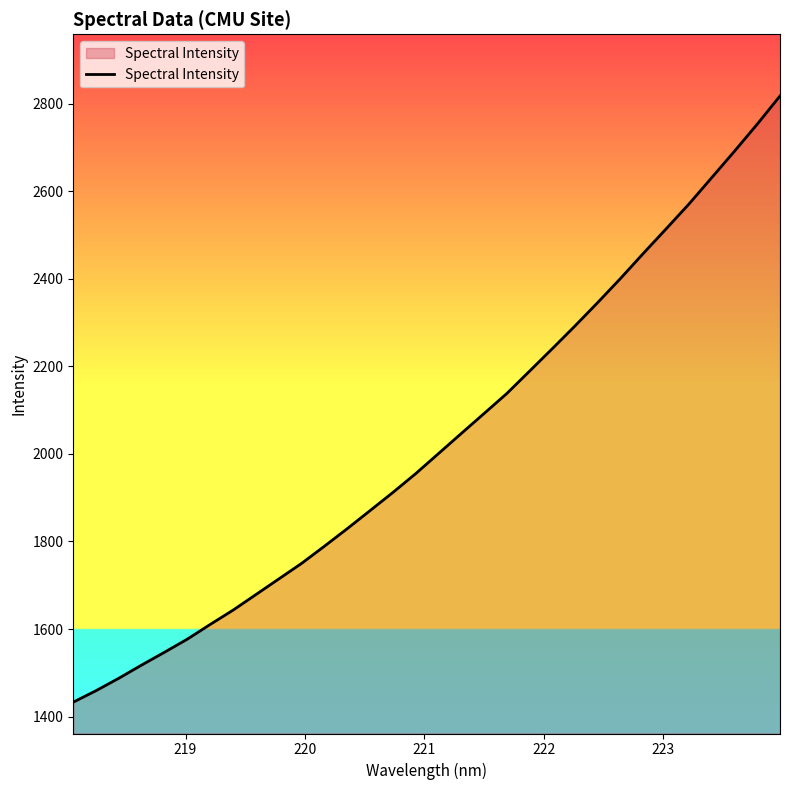

What is the difference between the maximum and minimum values?

1385.0